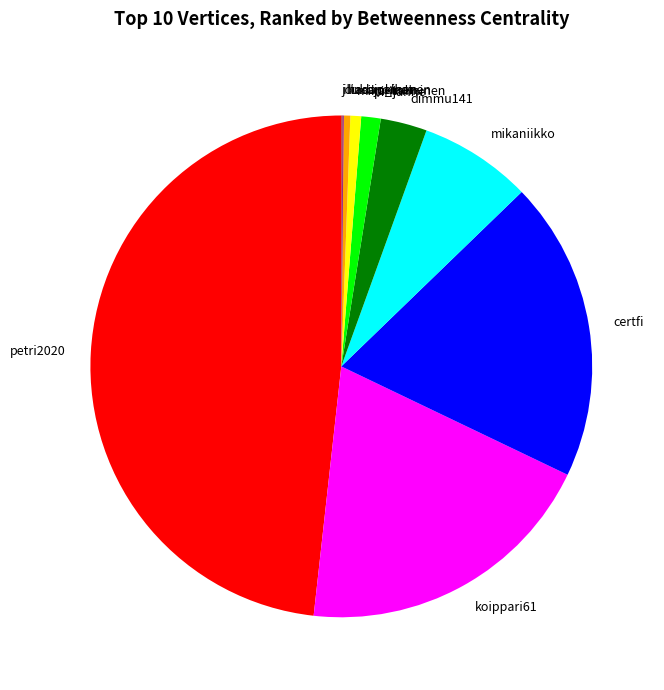

Between mika_salminen and pirijanne, which is larger?

pirijanne